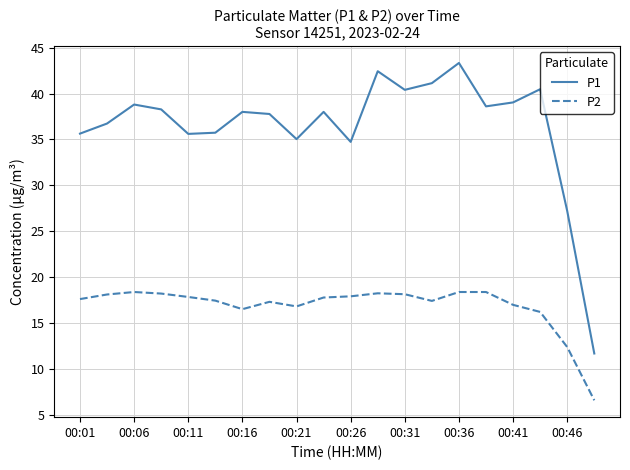

What is the difference between the second highest and second lowest values in the P2 series?

6.0